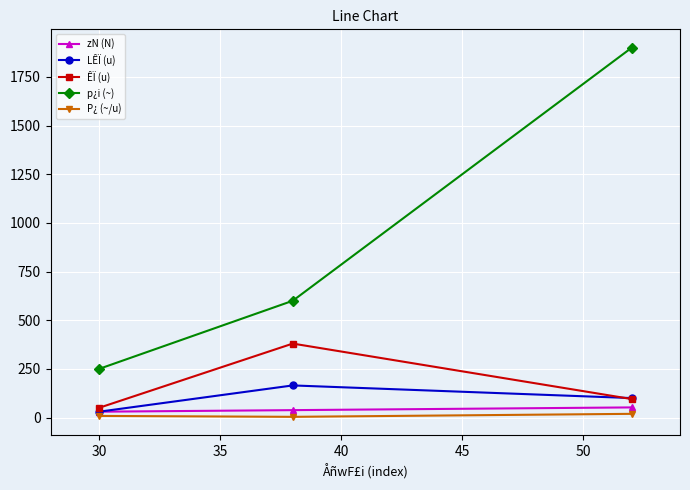

What are all the series names shown in the legend?

zN (N), LÊÏ (u), ÊÏ (u), p¿i (~), P¿ (~/u)